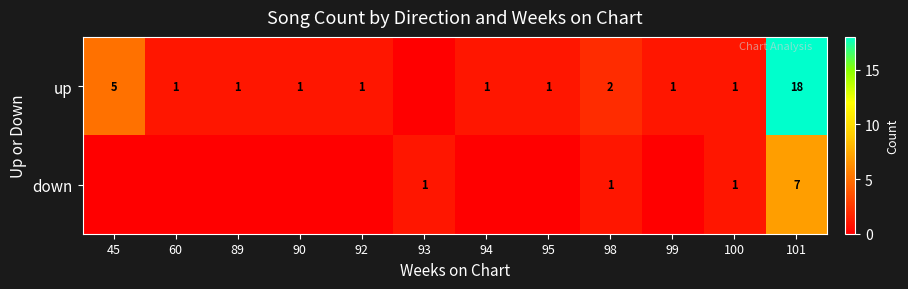

What is the difference between the highest and lowest values at 98?

1